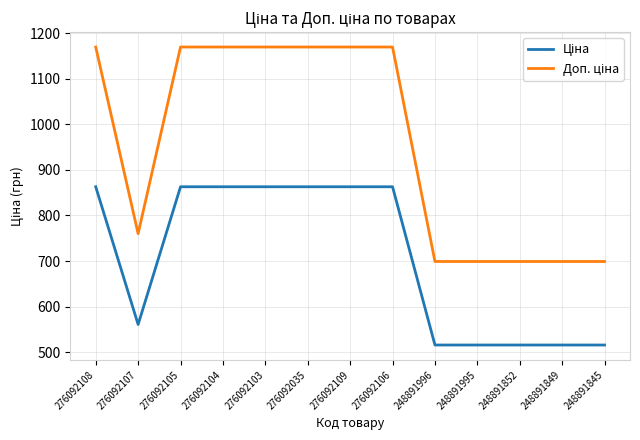

What is the total value across all series at 248891996?

1214.8